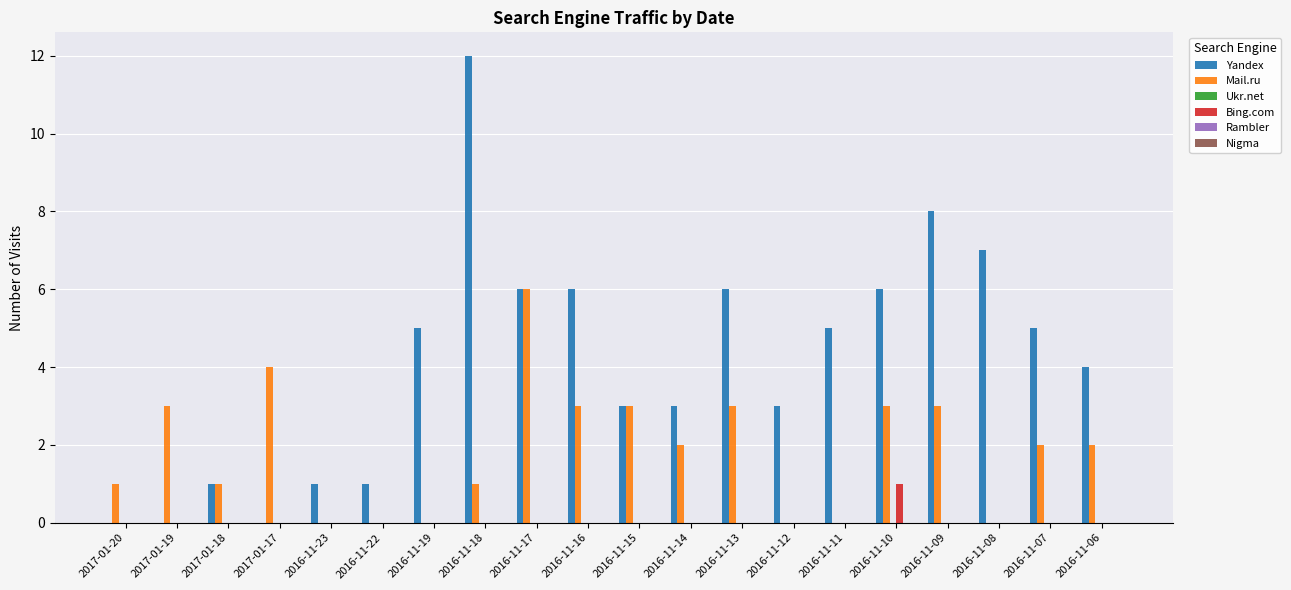

Is the value of Mail.ru at 2016-11-06 greater than the value of Yandex at 2017-01-20?

Yes